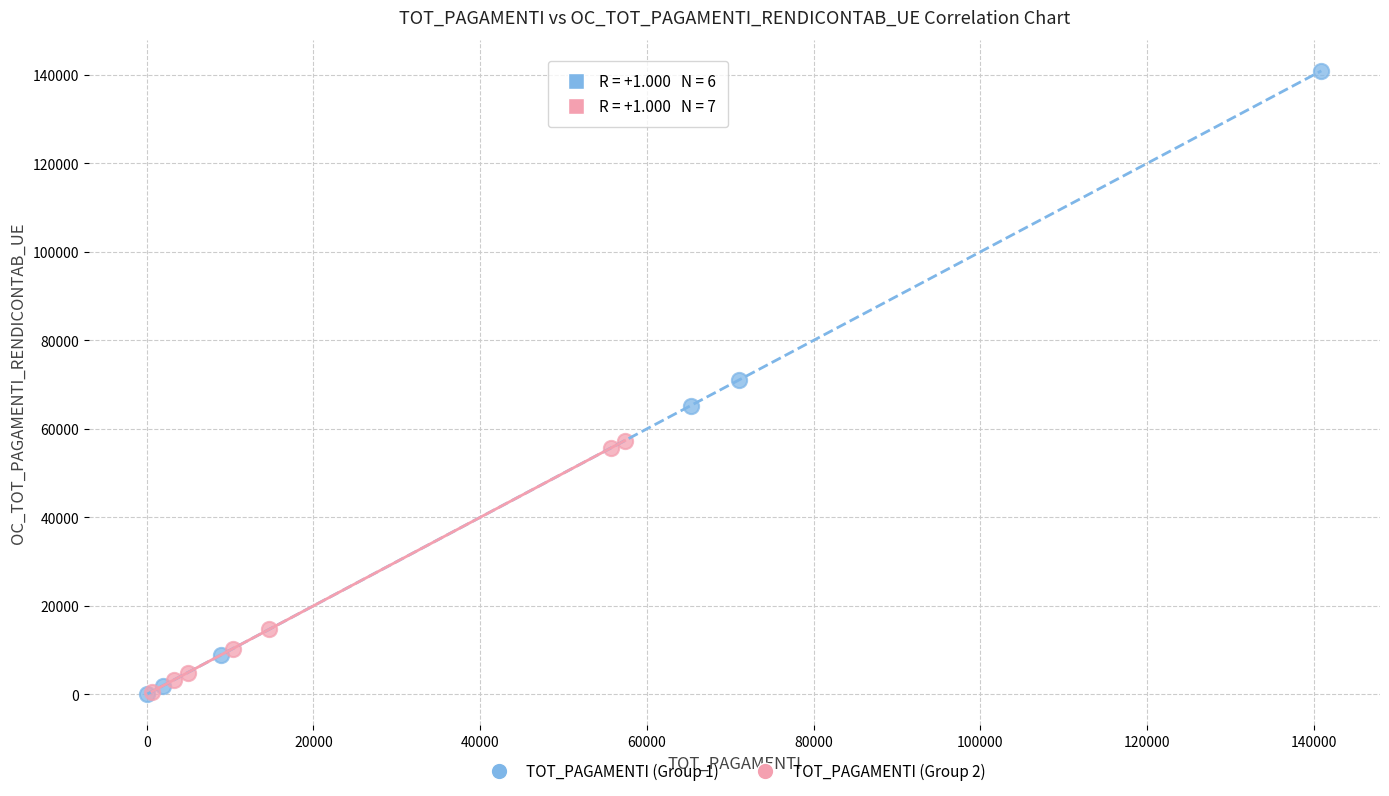

Which series reaches the maximum Y coordinate?

TOT_PAGAMENTI (Group 1)